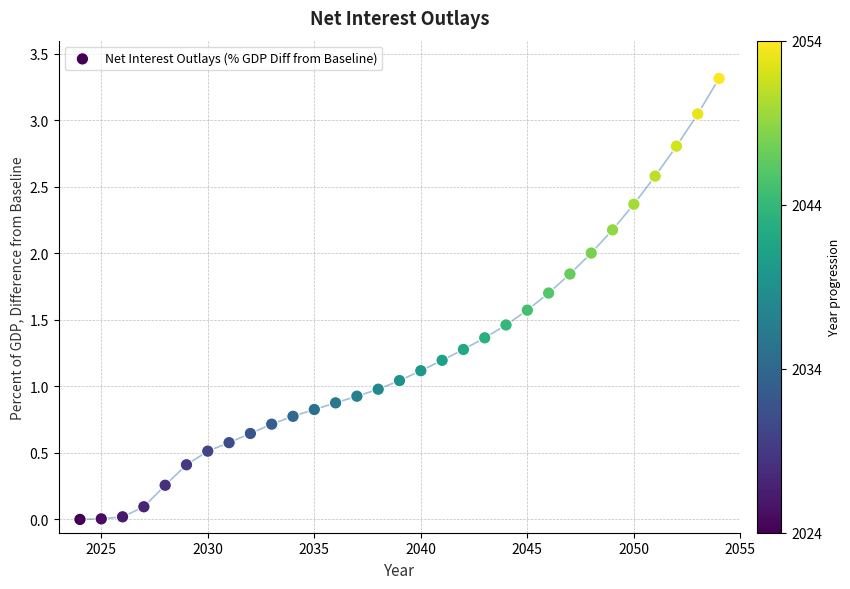

What is the range of X values (max minus min)?

30.0